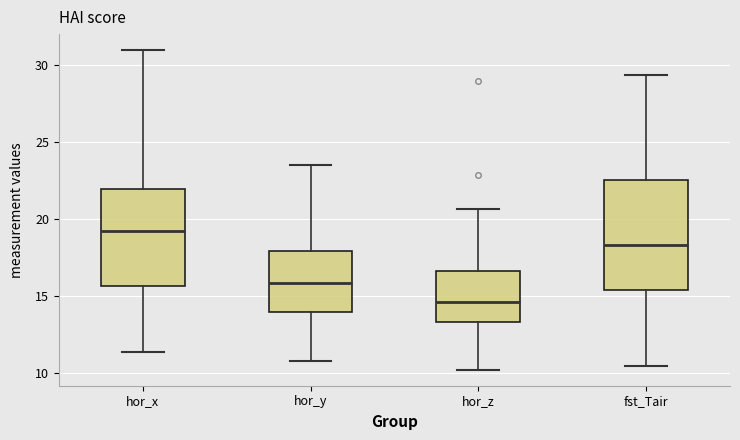

Reading left to right, read every box against the y-axis: the position of its median line, the range the box covers, and the ends of its whiskers. The values are not printed on the chart, so give them approximately, as read against the axis.

hor_x: median 19.0, box 15.5 to 22.0, whiskers 11.5 to 31.0
hor_y: median 16.0, box 14.0 to 18.0, whiskers 11.0 to 23.5
hor_z: median 14.5, box 13.5 to 16.5, whiskers 10.0 to 20.5
fst_Tair: median 18.5, box 15.5 to 22.5, whiskers 10.5 to 29.5